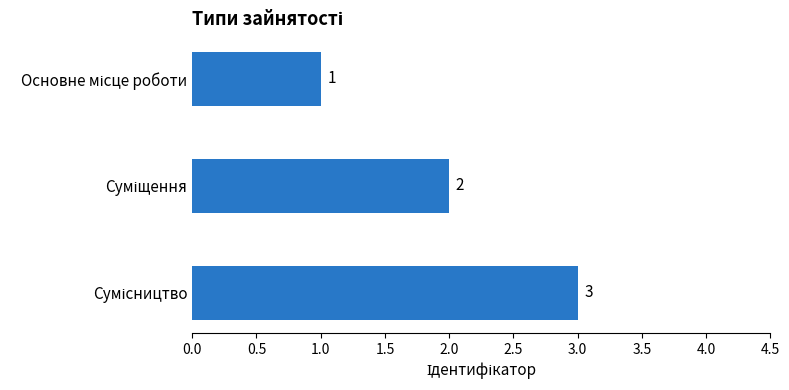

What is the value of the 2nd bar from the top?

2